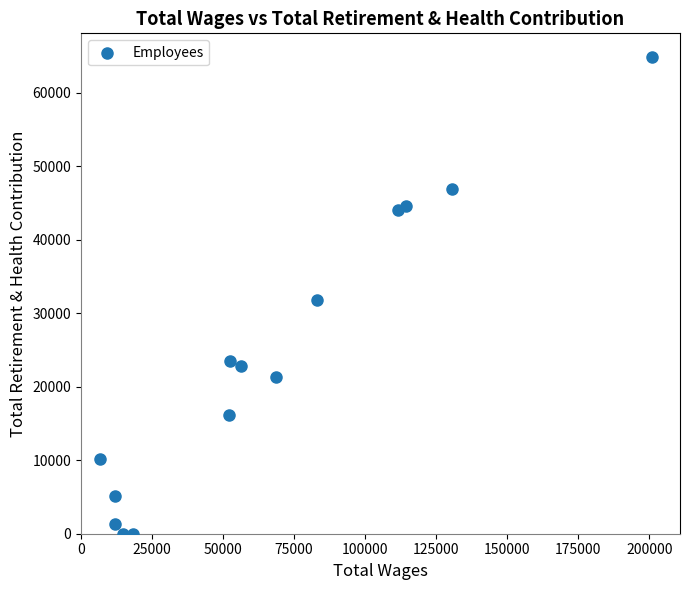

What is the range of Y values (max minus min)?

64831